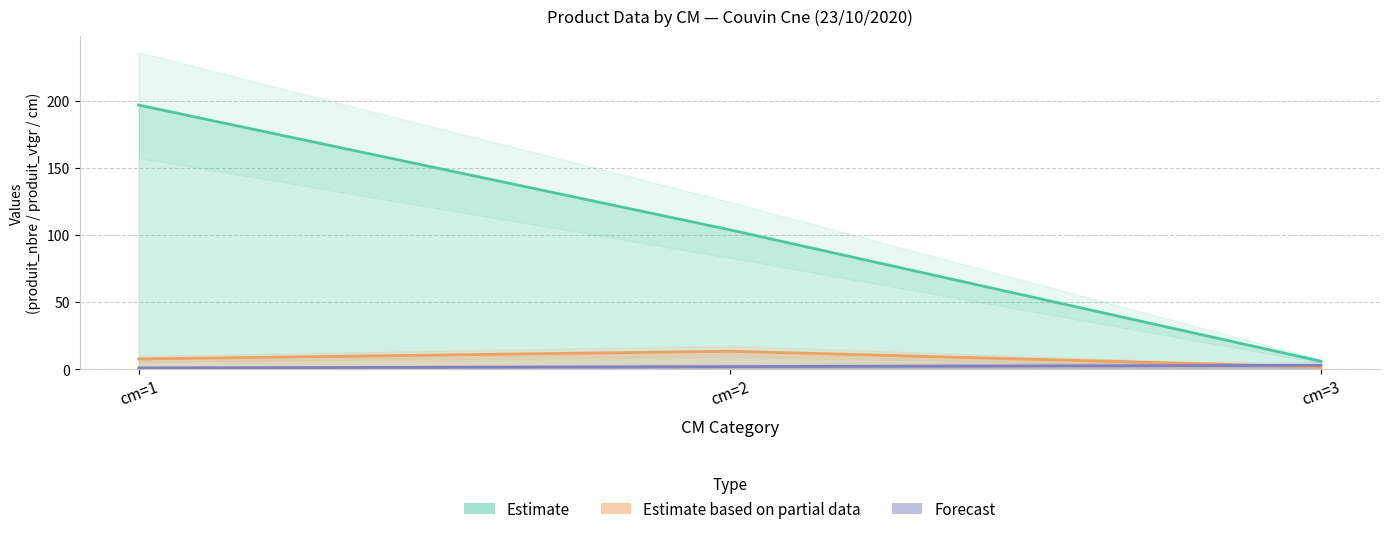

Reading left to right, extract all data points from this chart.

cm: cm=1=1.0	cm=2=2.0	cm=3=3.0
produit_nbre: cm=1=197.0	cm=2=104.0	cm=3=6.0
produit_vtgr: cm=1=7.7	cm=2=13.5	cm=3=1.8